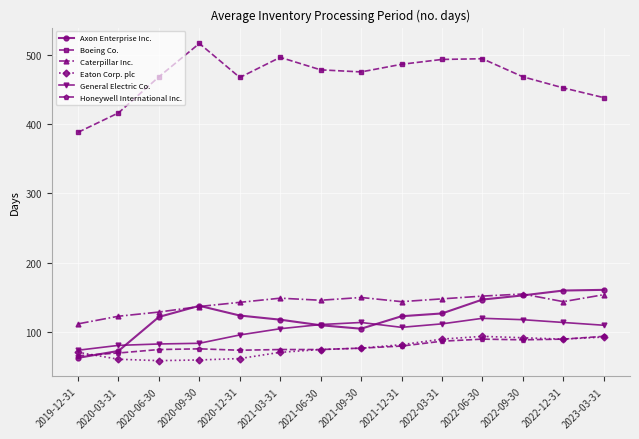

What is the difference between the highest and lowest values at 2021-12-31?

406